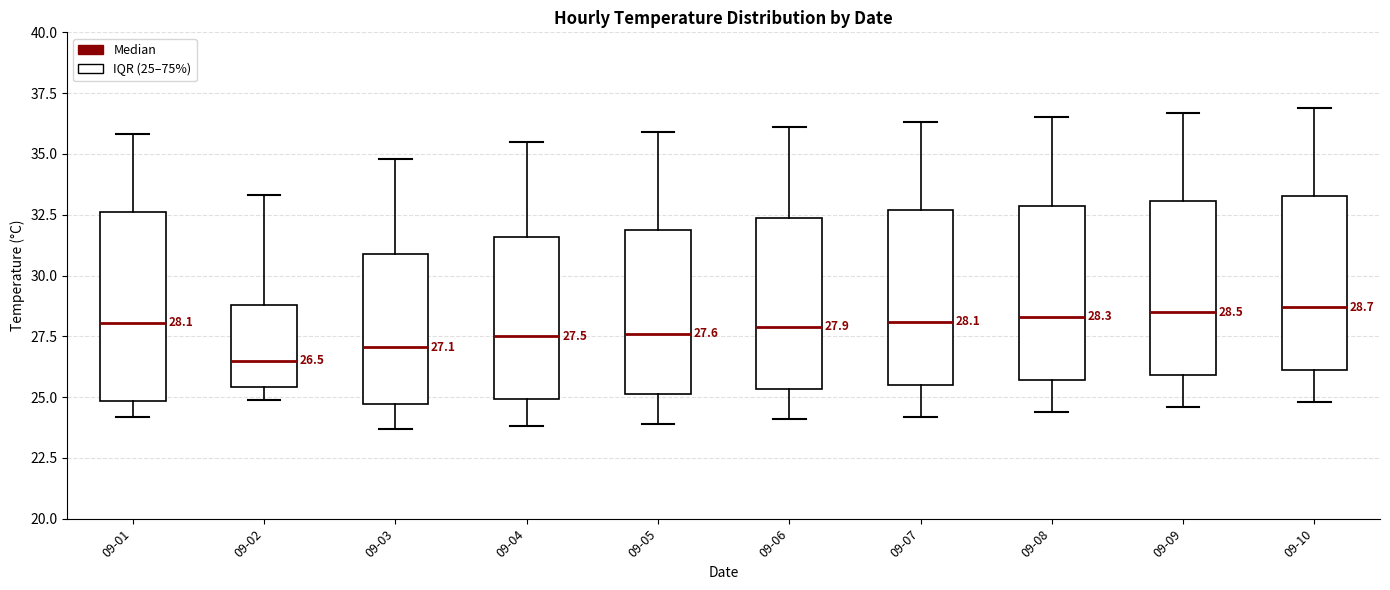

Which box's median line is the lowest?

09-02